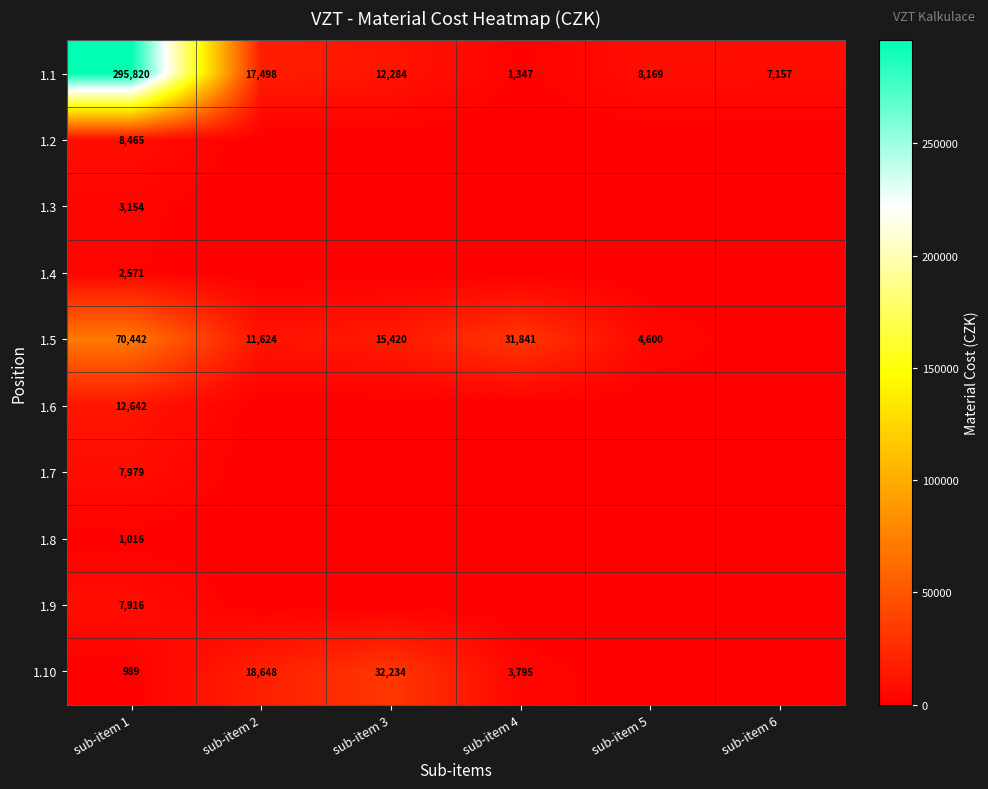

True or false: 1.8 has a value of 1816 at sub-item 1.

False